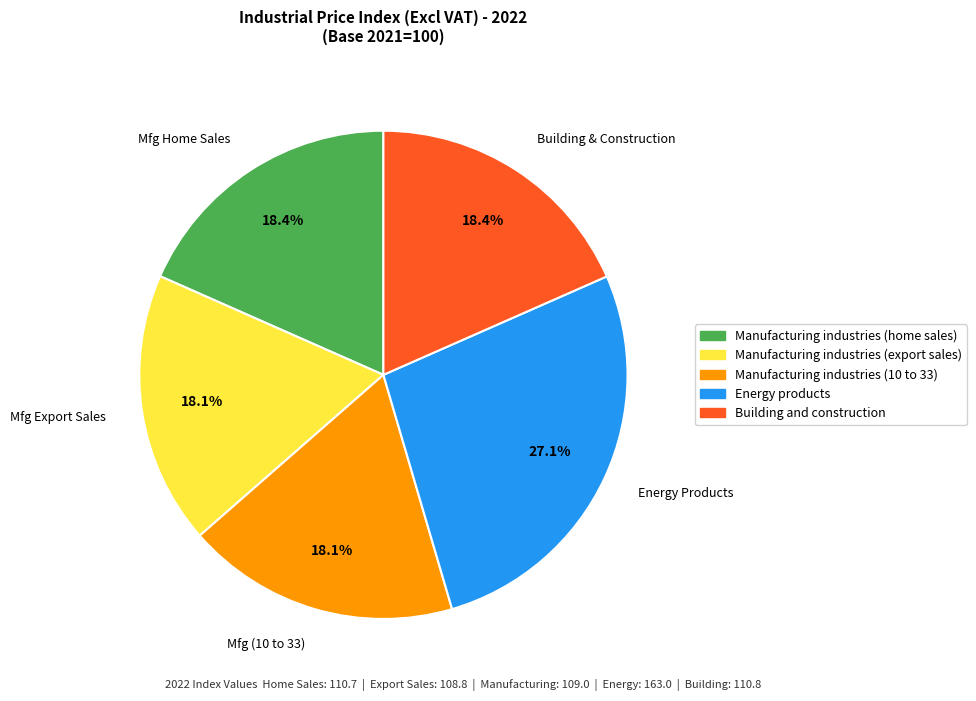

Is Building & Construction the majority of the pie?

No